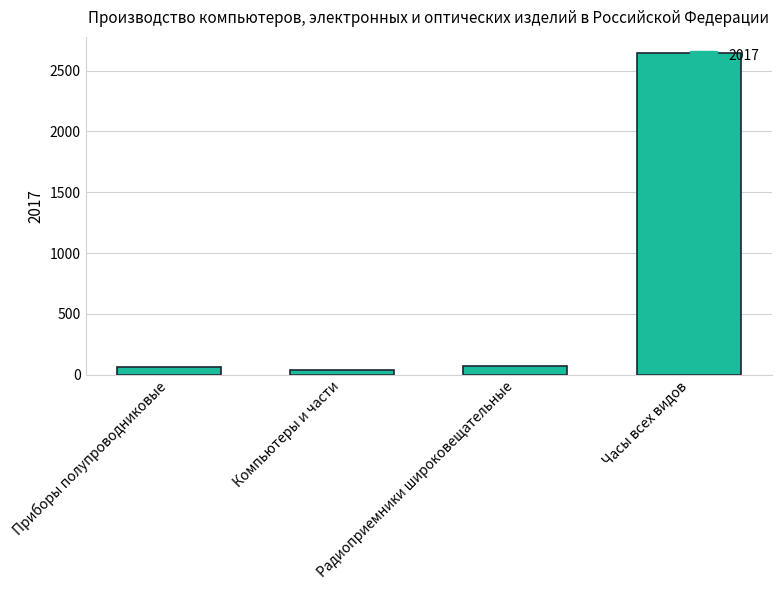

What is the label of the 4th bar from the left?

Часы всех видов